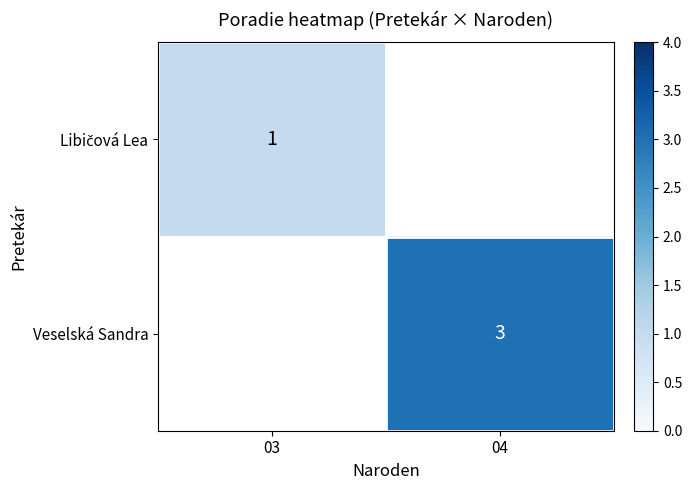

Which category has the highest value across all series?

04